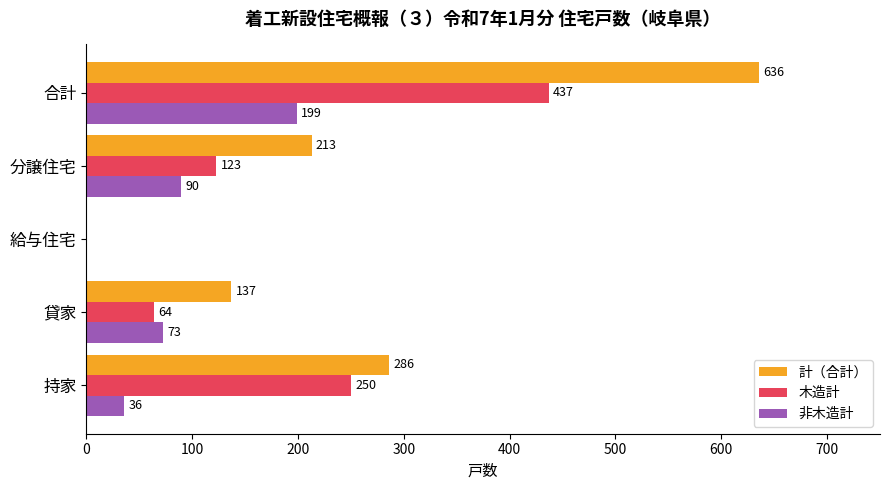

What is the approximate value of 木造計 at 持家?

250